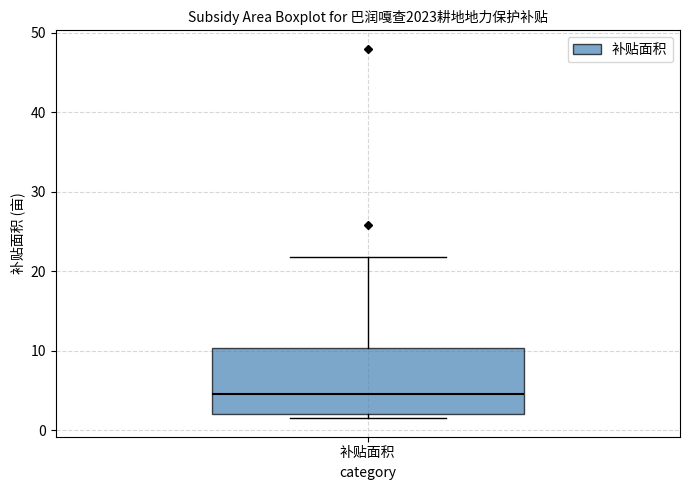

Transcribe this box plot: give where the median line is, the range the box spans, and where the two whiskers end, as read against the y-axis. The values are not printed on the chart, so give them approximately, as read against the axis.

median 5, box 2 to 10, whiskers 2 (just below the box's lower edge) to 22